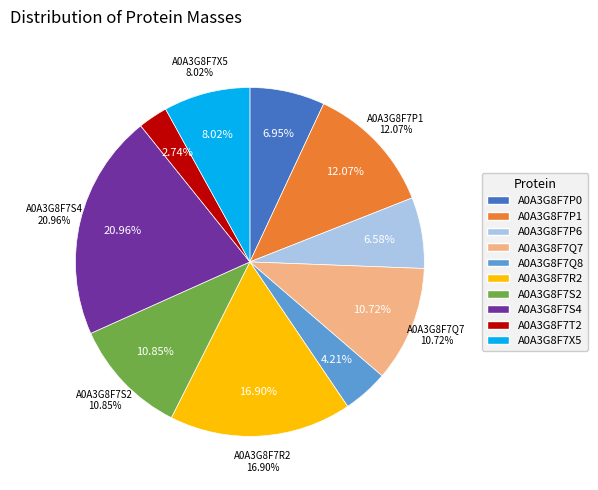

To the nearest percent, what is the combined percentage of A0A3G8F7S4 and A0A3G8F7R2?

38%